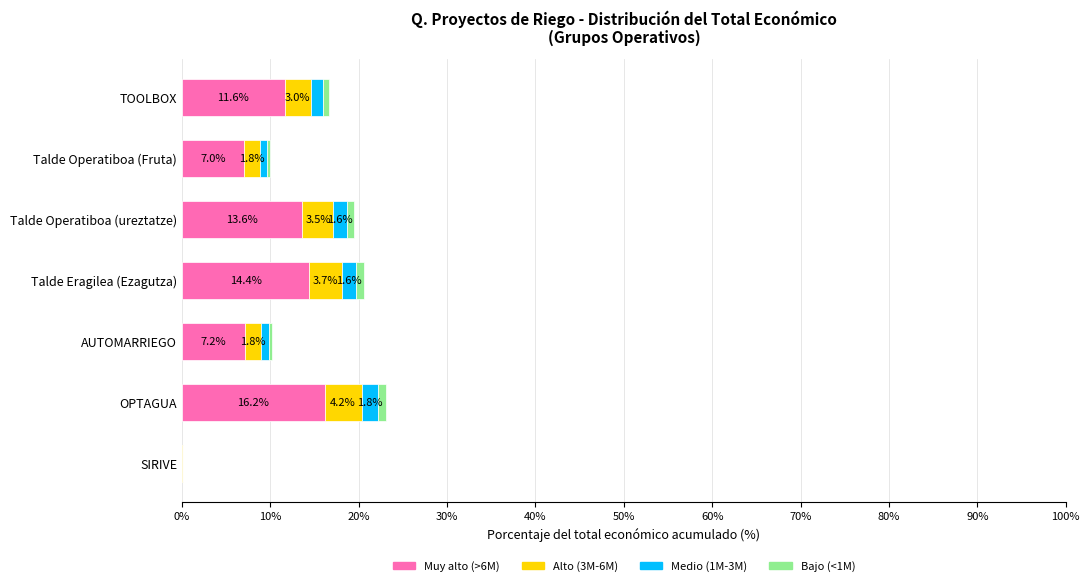

What is the total value across all series at Talde Operatiboa (Fruta)?

10.0